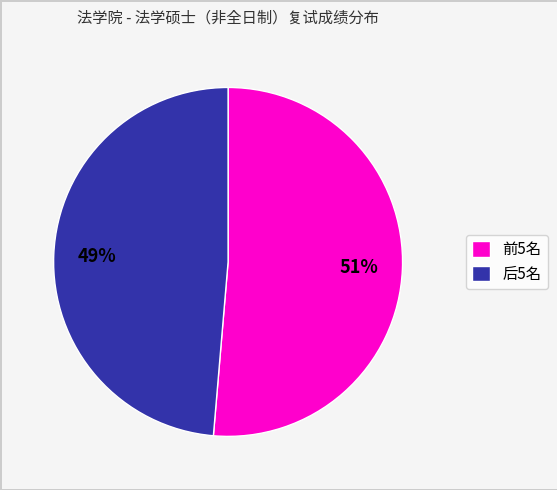

What percentage is the 前5名 slice, to the nearest percent?

51%